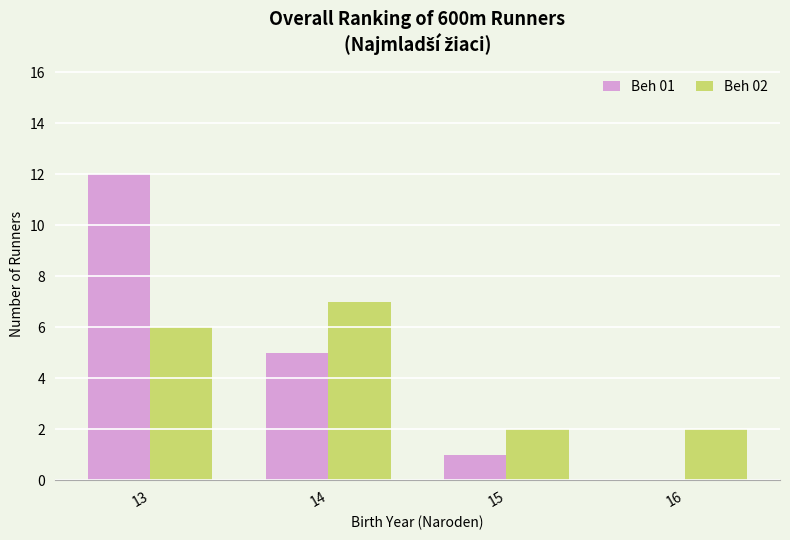

What is the maximum value shown in the chart?

12